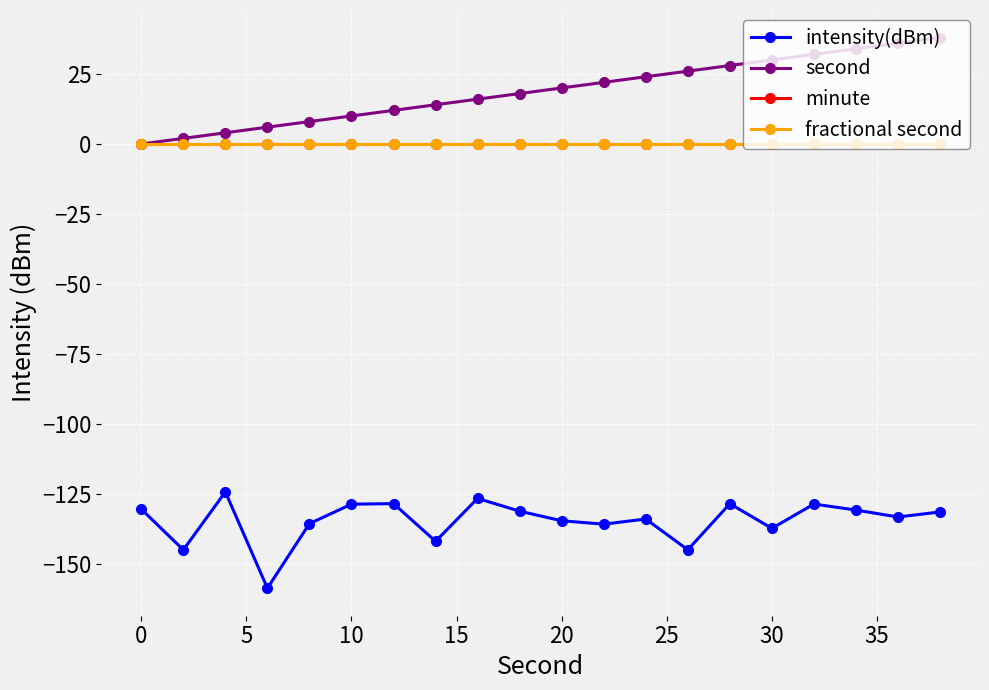

Is this an area chart (filled region under the line)?

No